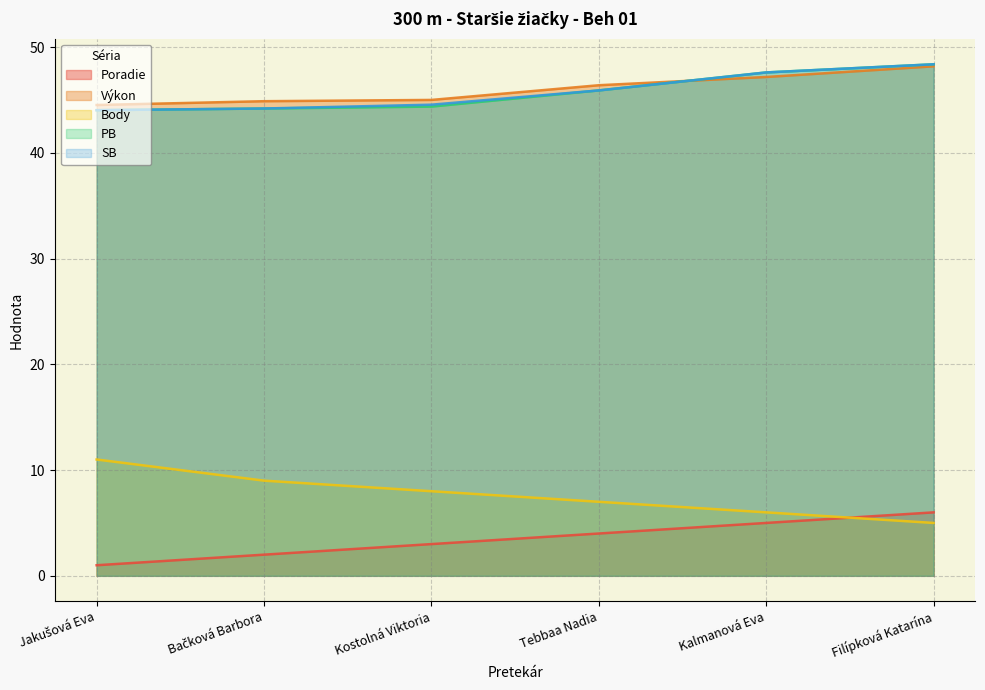

Which category has the highest value across all series?

Filípková Katarína